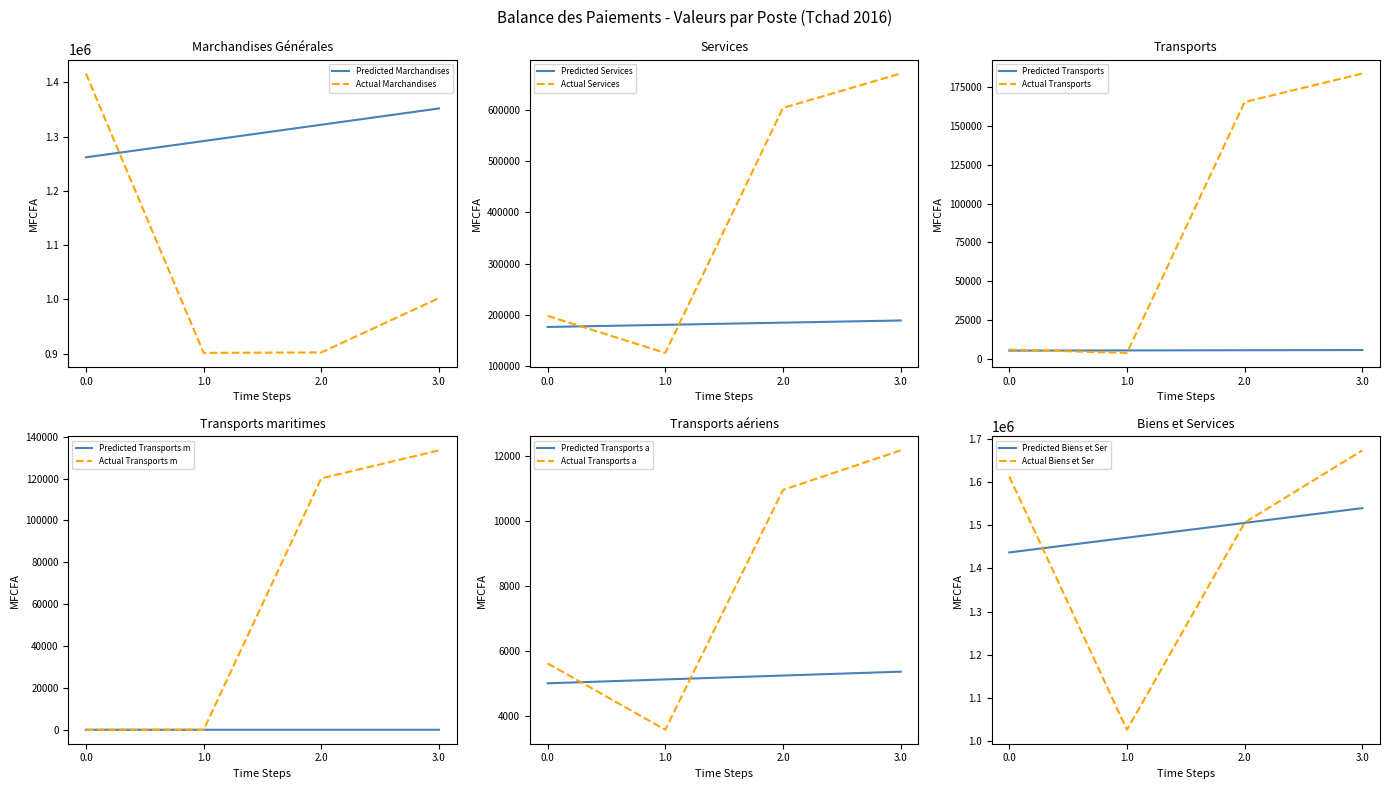

The value of Actual Marchandises at 1.0 is 281604.8. True or false?

False